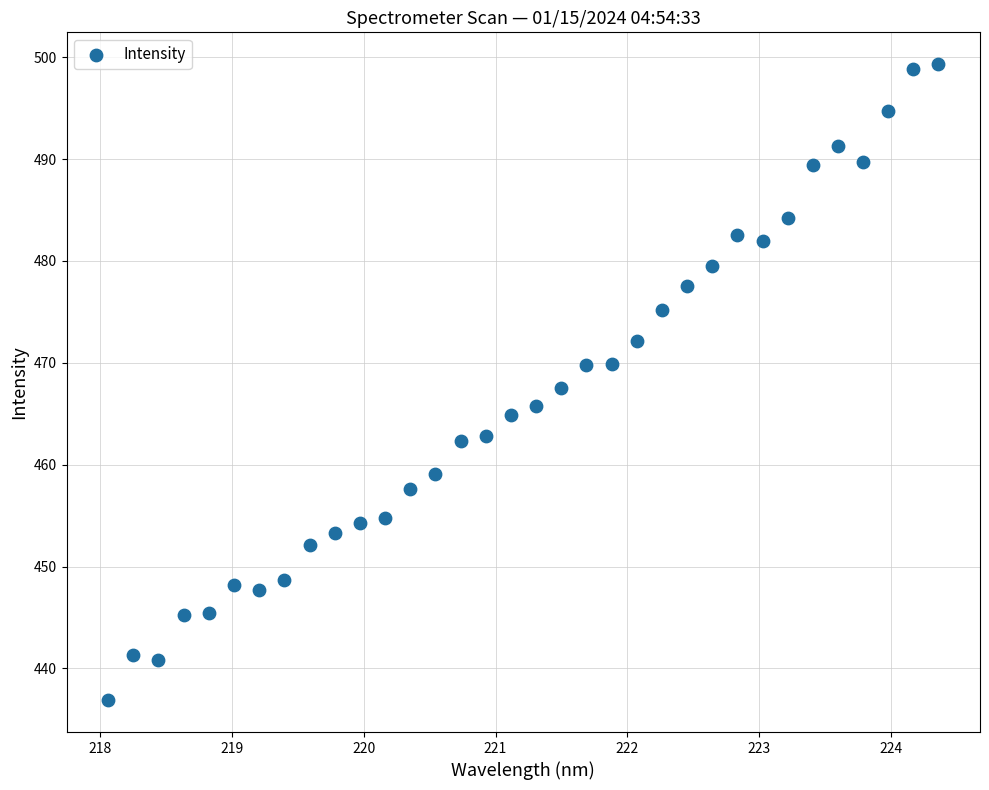

What is the range of X values (max minus min)?

6.3